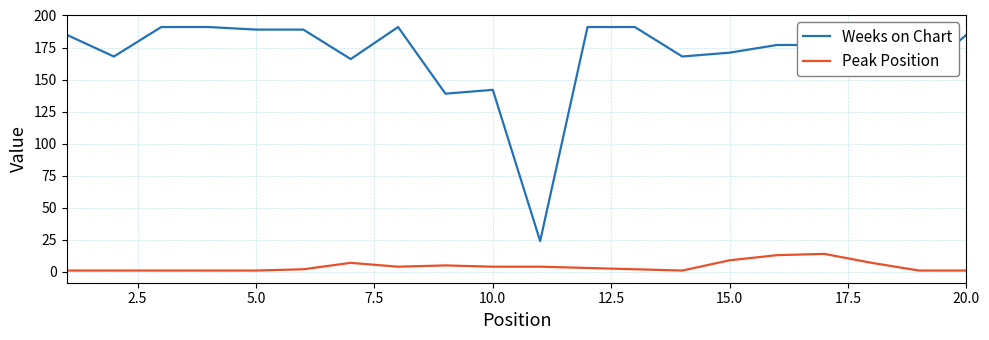

Which series has the largest total across all categories?

Weeks on Chart